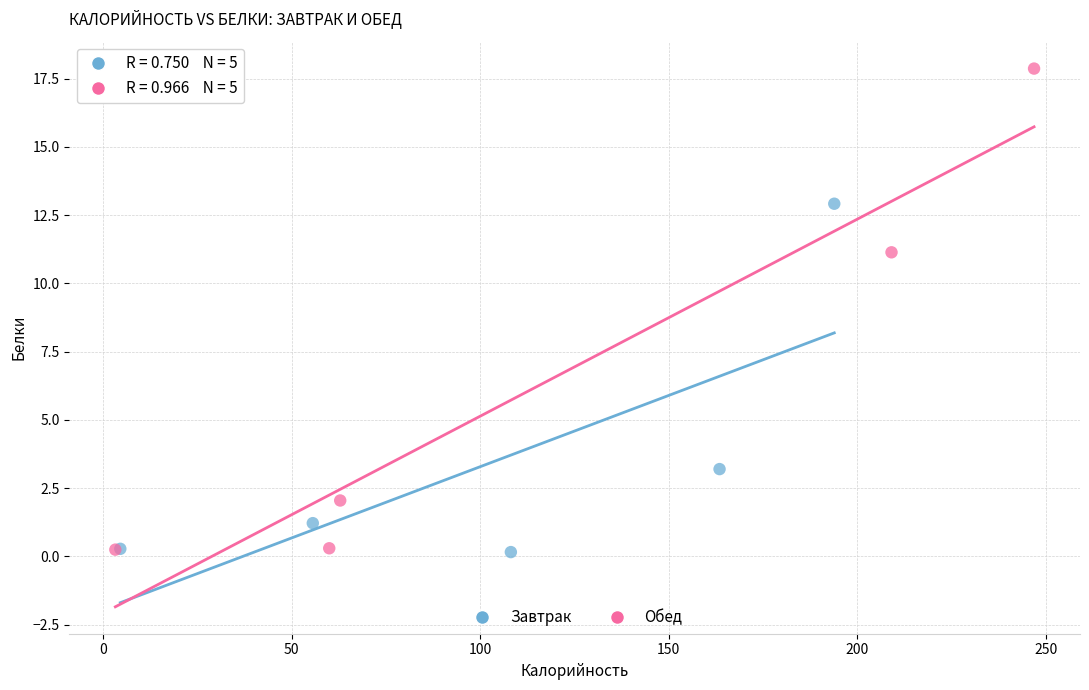

Which series reaches the maximum Y coordinate?

Обед